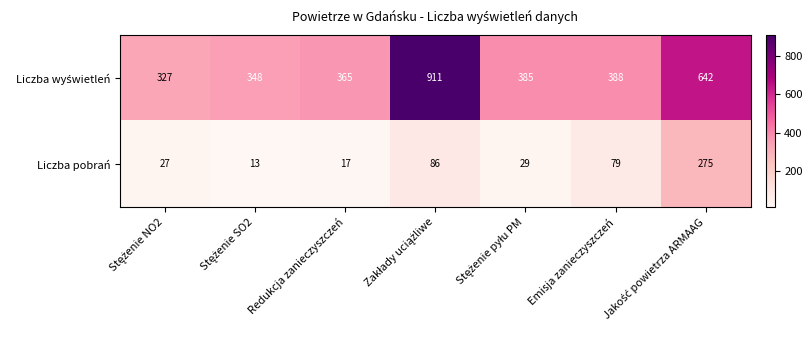

What is the average value of the Liczba pobrań series?

75